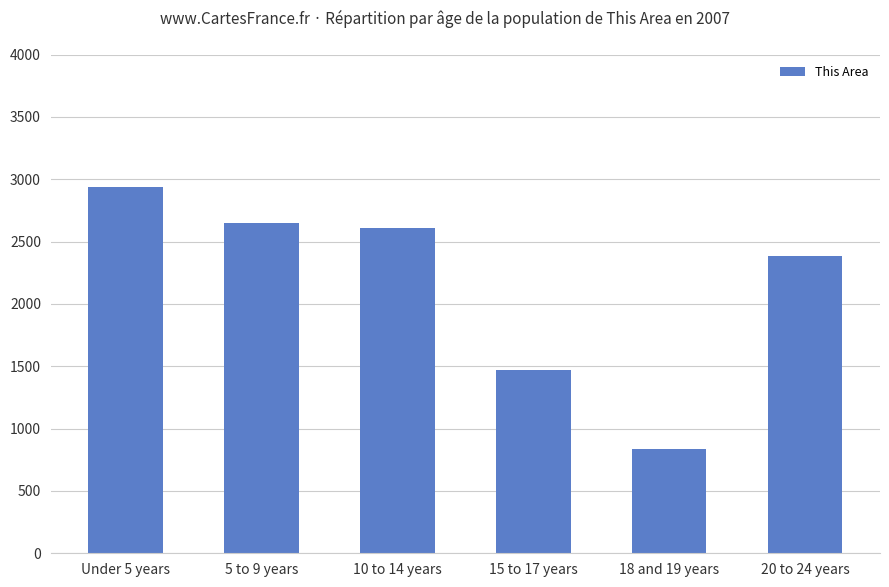

How many data points are less than 2611?

3